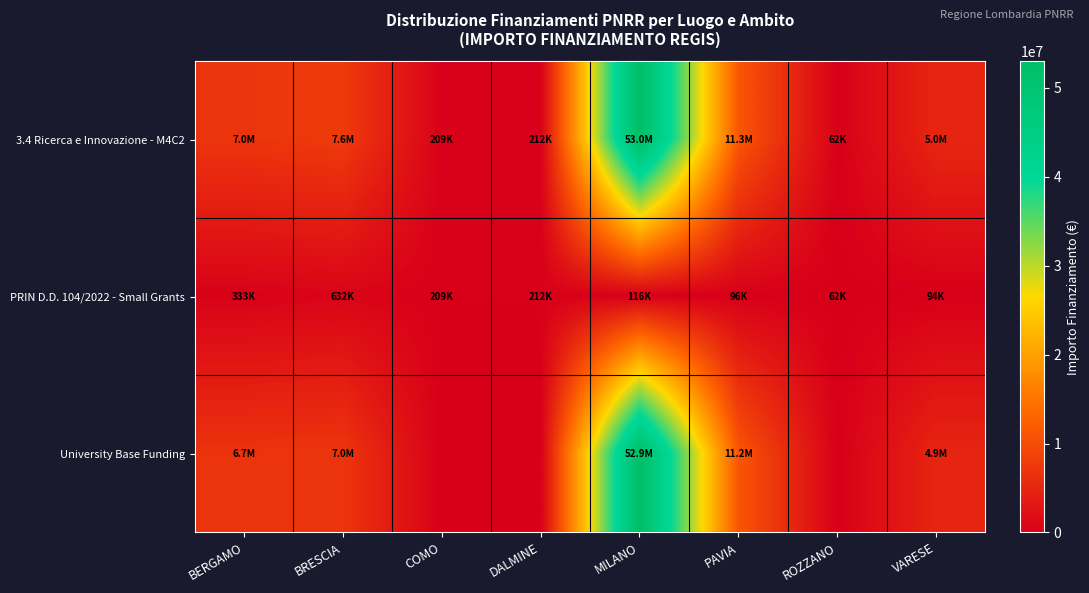

Which series changed the most between COMO and ROZZANO?

3.4 Ricerca e Innovazione - M4C2